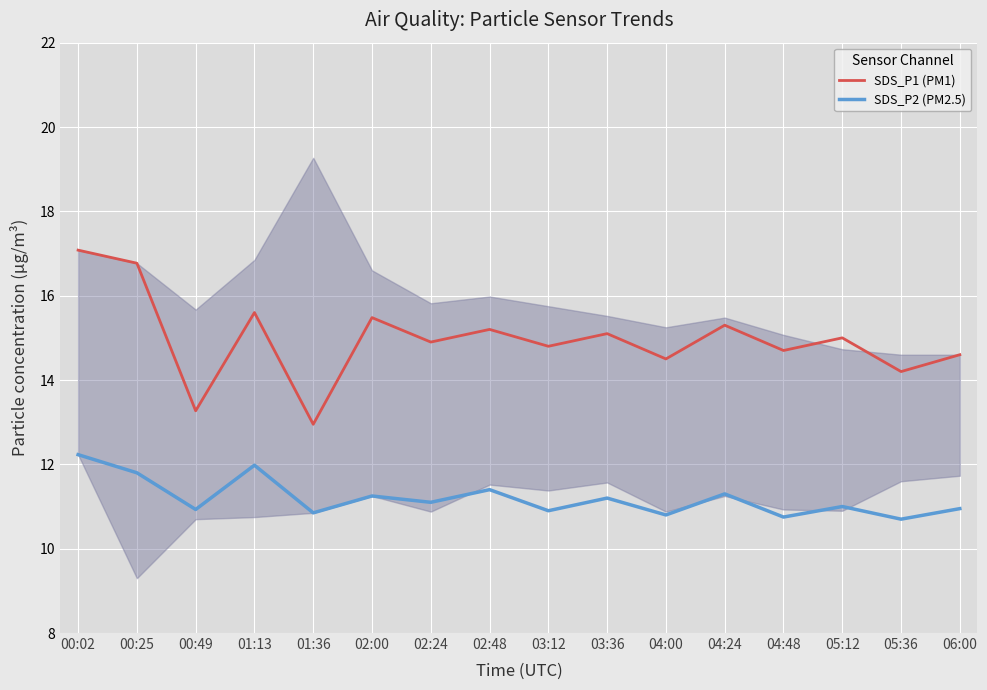

True or false: SDS_P1 (PM1) and SDS_P2 (PM2.5) intersect in this chart.

False